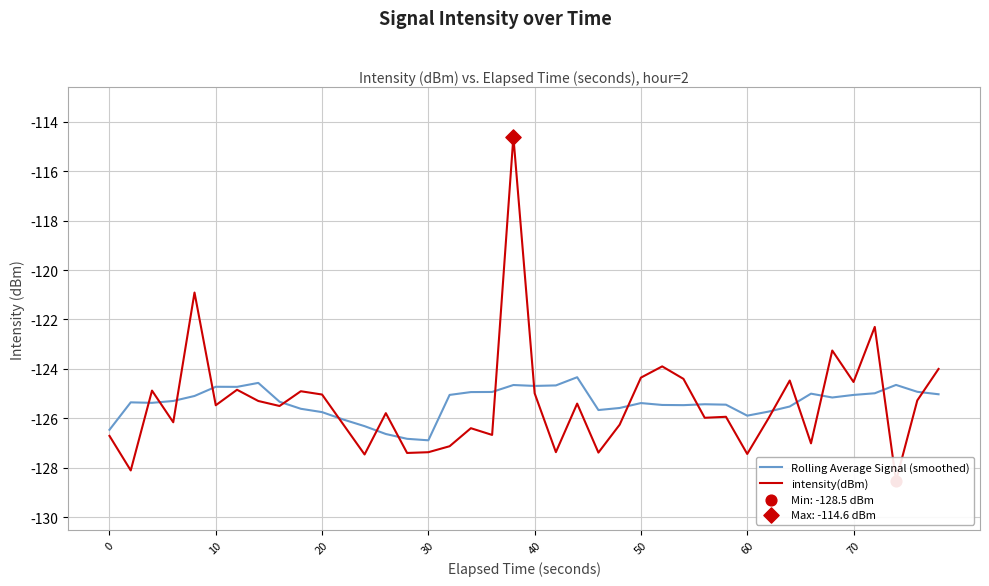

Which series contains the highest Y value?

intensity(dBm)